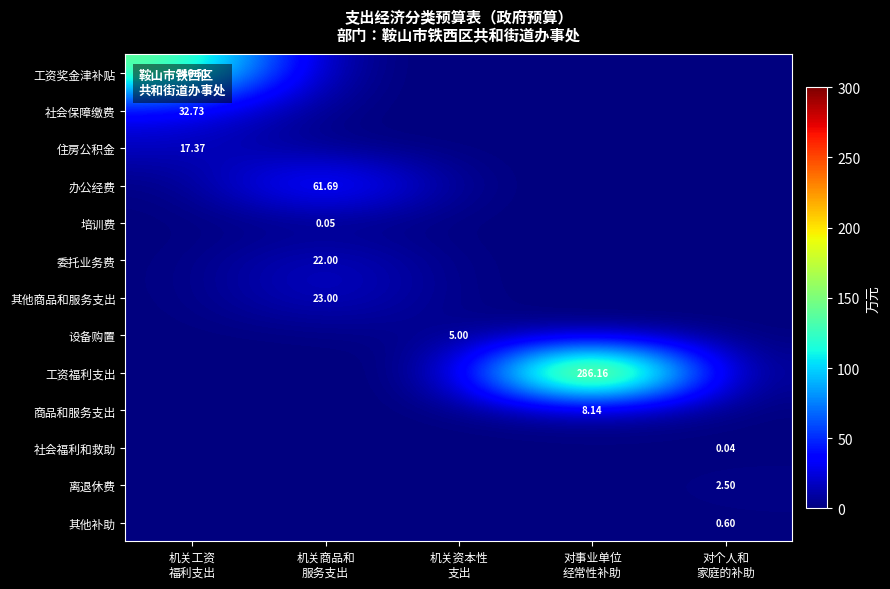

How many data points does each series have?

5